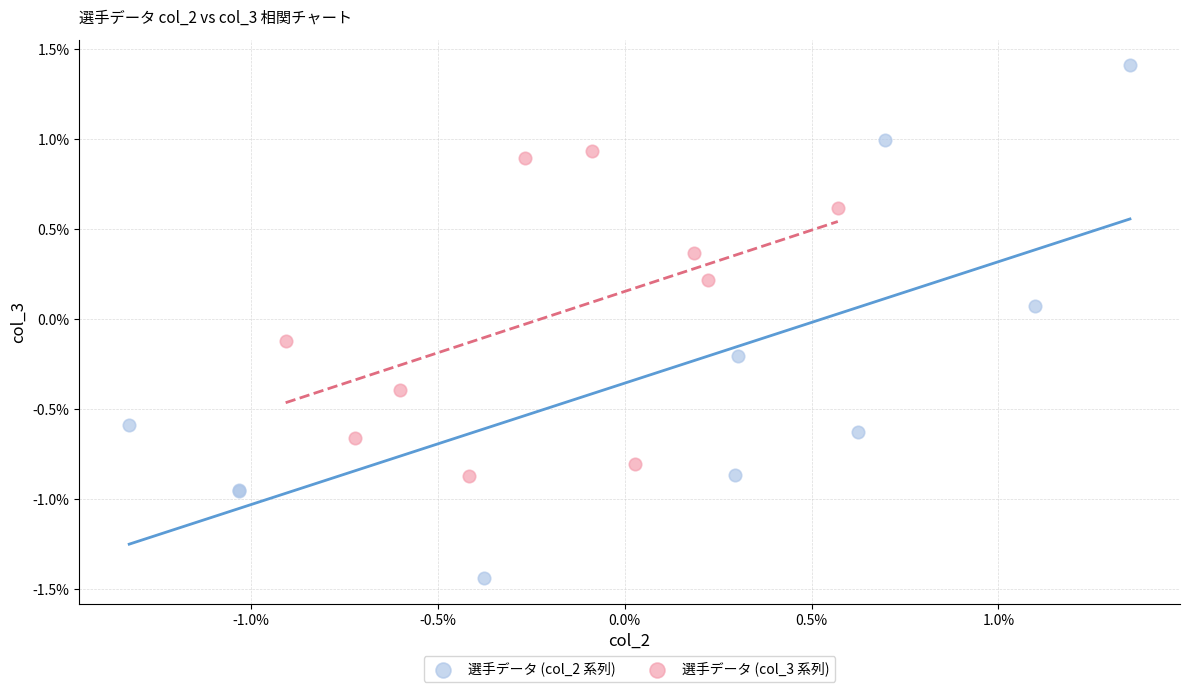

What are all the series names shown in the legend?

選手データ (col_2 系列), 選手データ (col_3 系列)